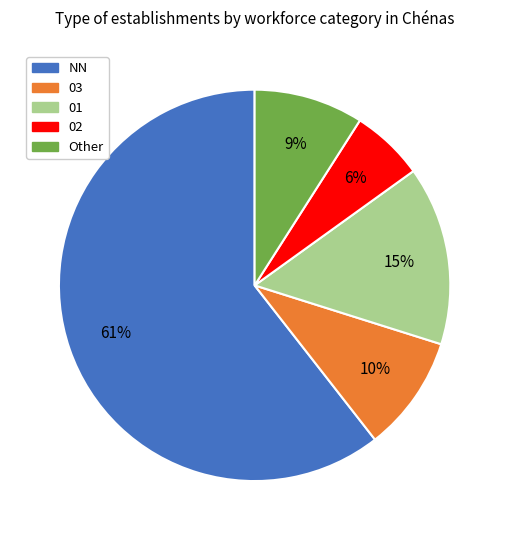

Is there a majority slice in this chart?

Yes